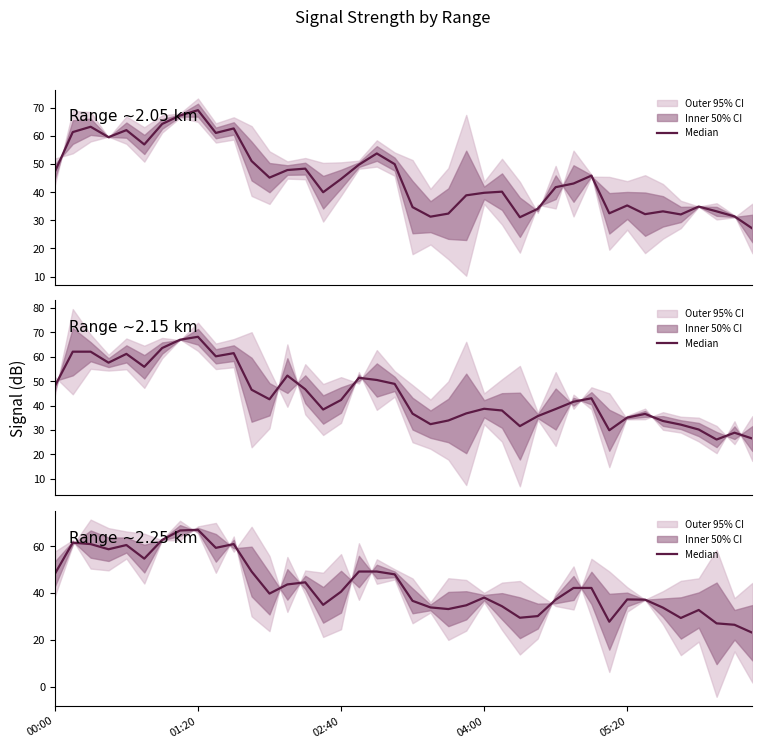

Where is the data nearest to the value 45?

14